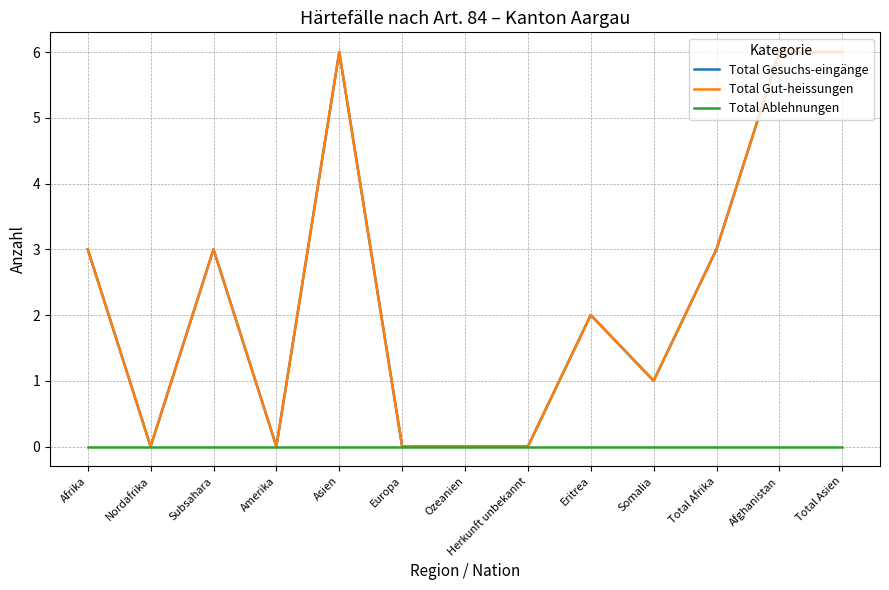

The value of Total Gesuchs-eingänge at Total Afrika is 1. True or false?

False